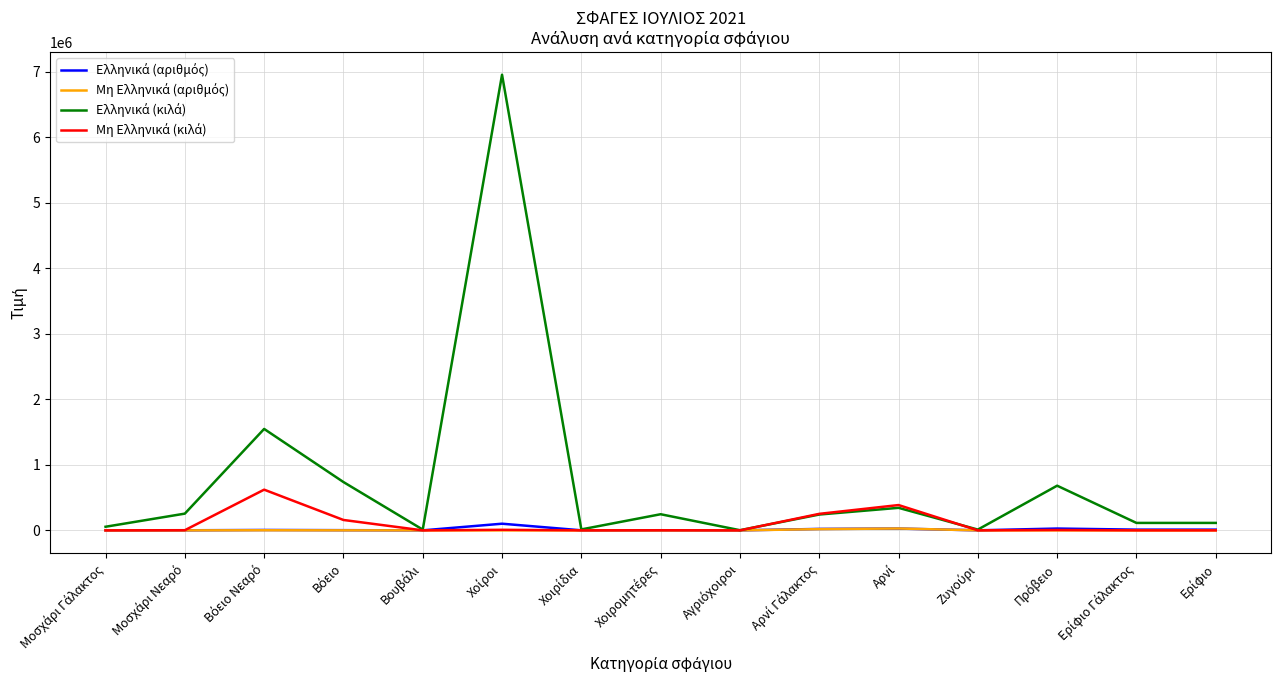

What is the maximum value shown in the chart?

6958096